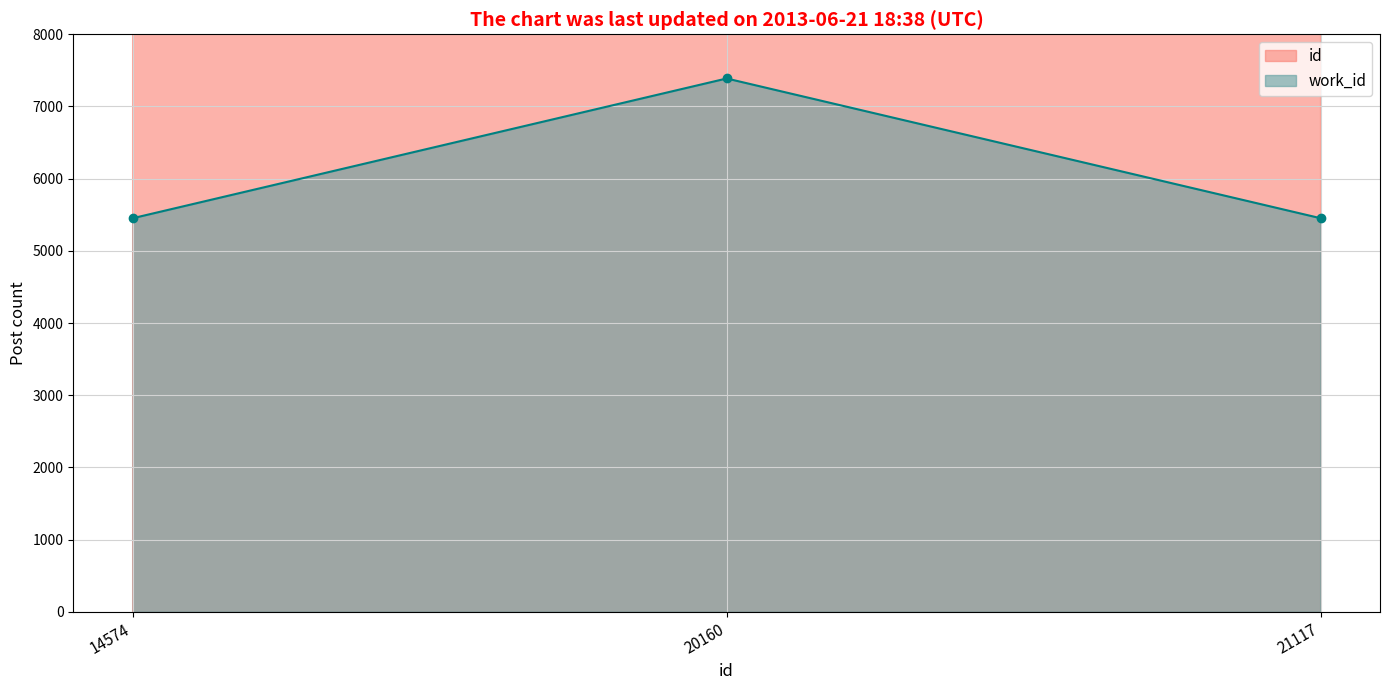

List the series in order of their peak value, lowest first.

work_id, id